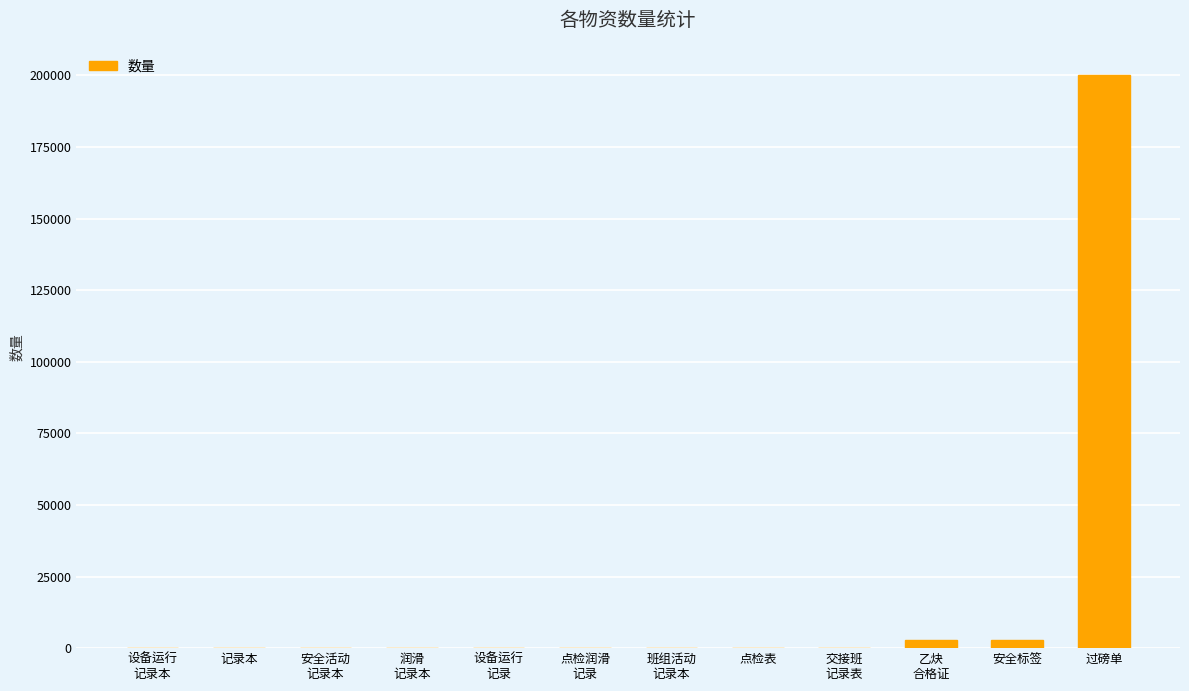

What is the sum of all values?

206426